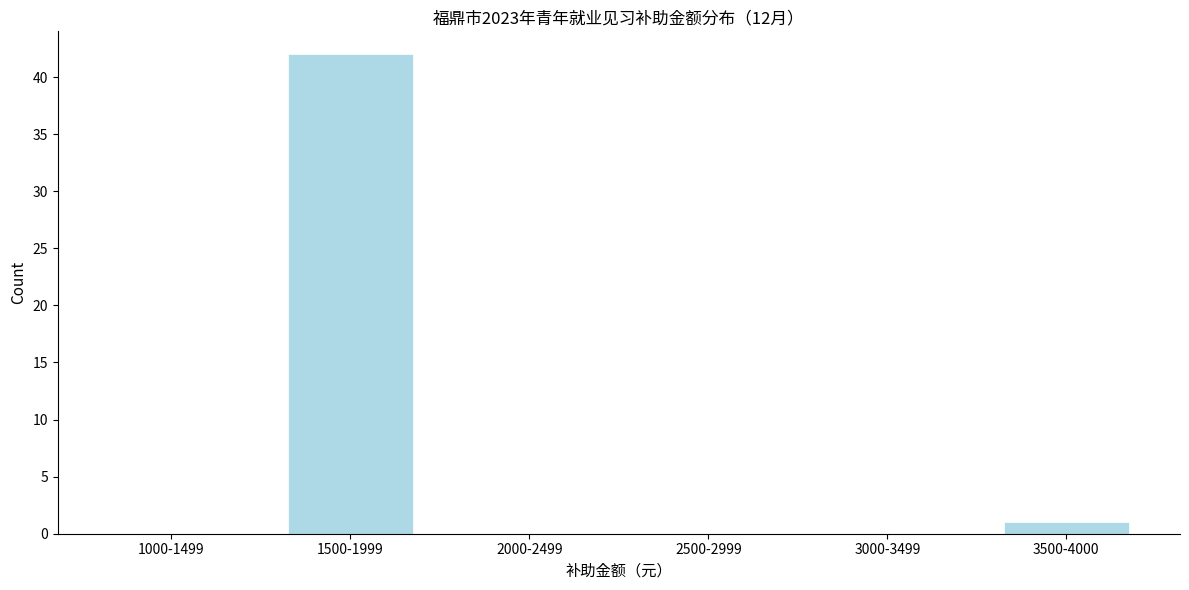

Reading left to right, what are all the values shown in this chart?

1000-1499=0	1500-1999=42	2000-2499=0	2500-2999=0	3000-3499=0	3500-4000=1